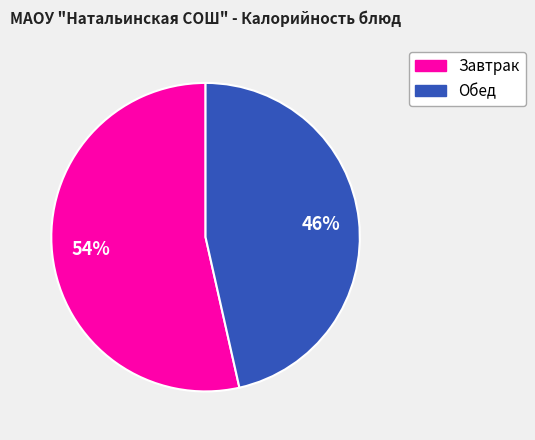

Is there a majority slice in this chart?

Yes